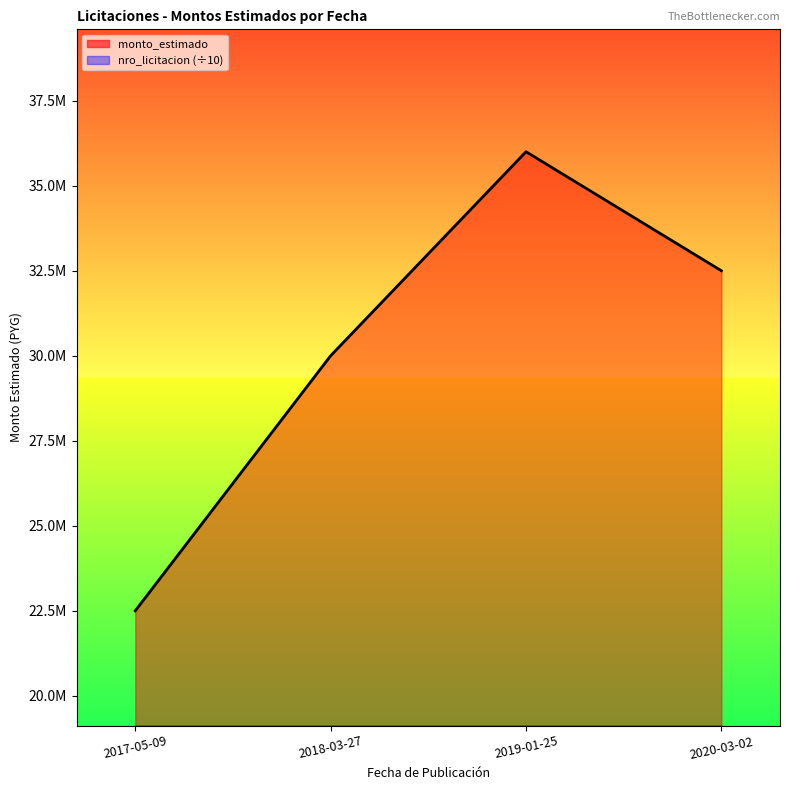

Which label corresponds to the largest value in the chart?

2019-01-25